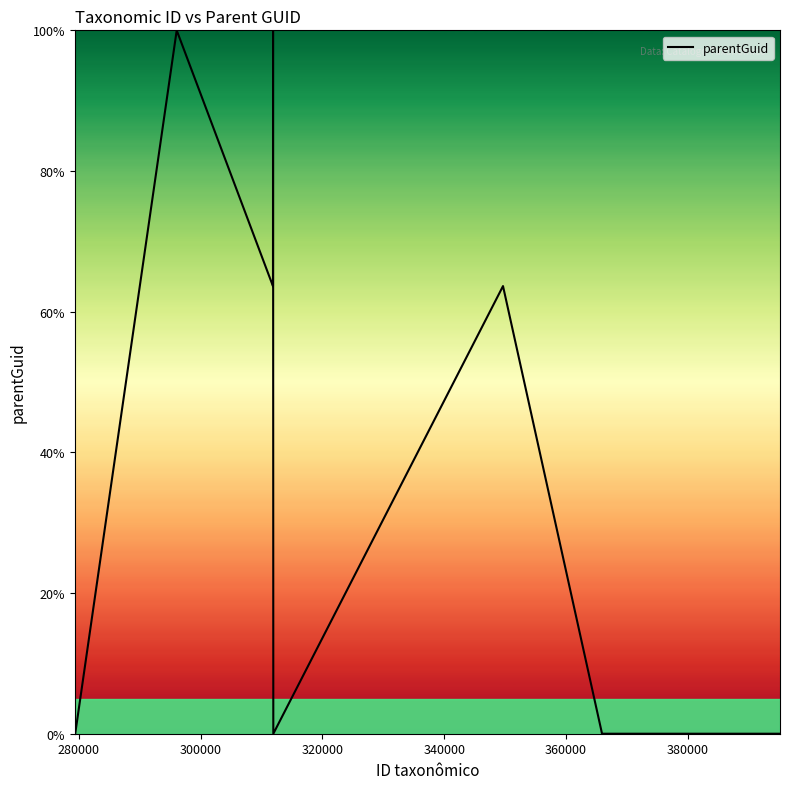

How many lines are shown in the chart?

1